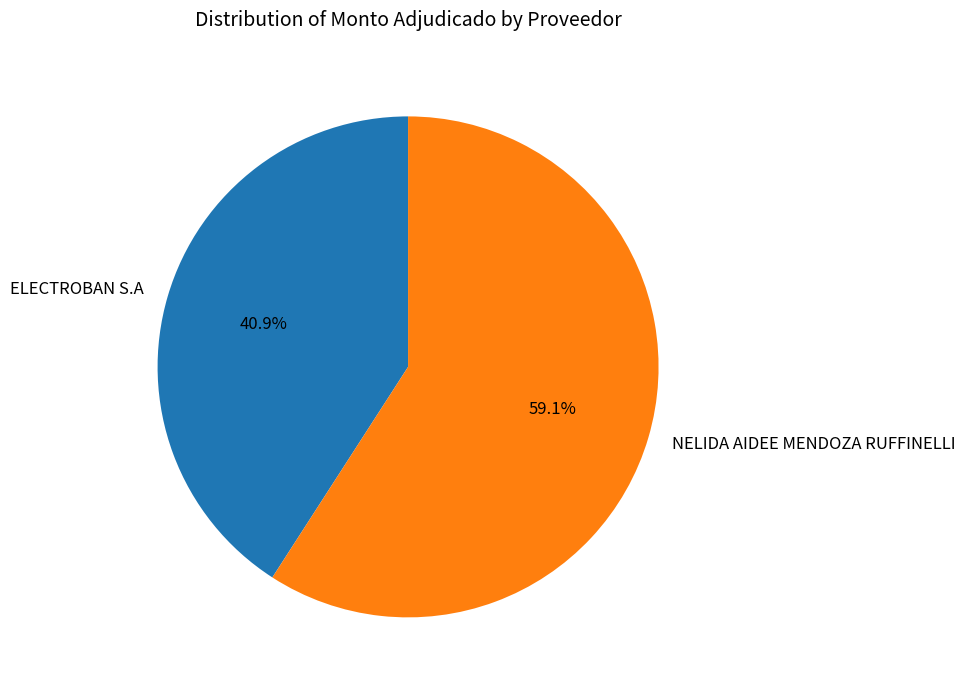

Count the number of slices in the pie.

2